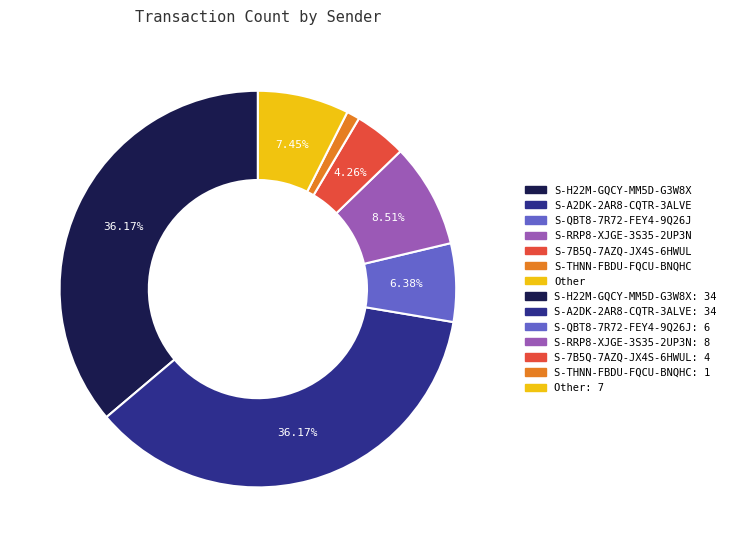

Count the number of slices in the pie.

7